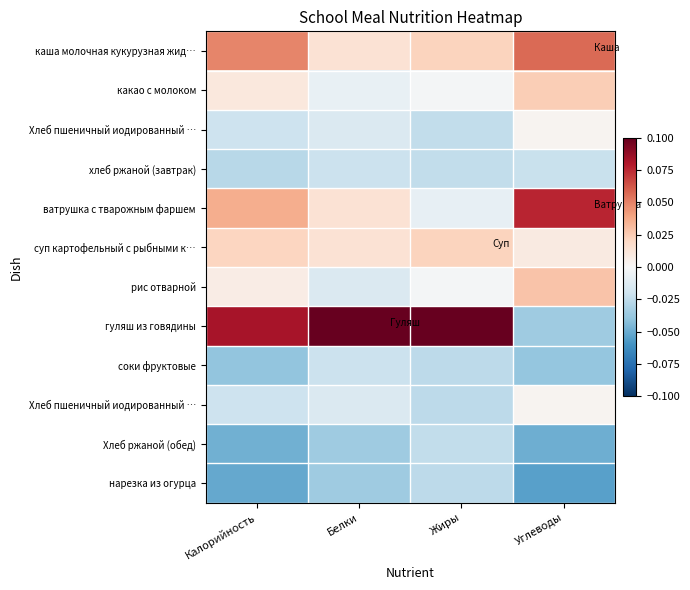

Count the number of categories in the chart.

4